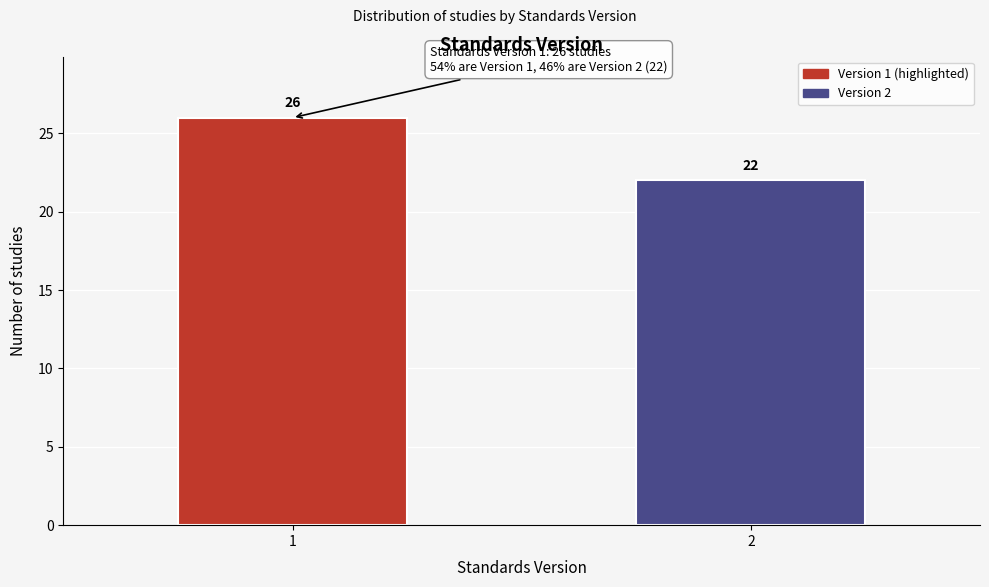

Reading left to right, what are all the values shown in this chart?

26	22